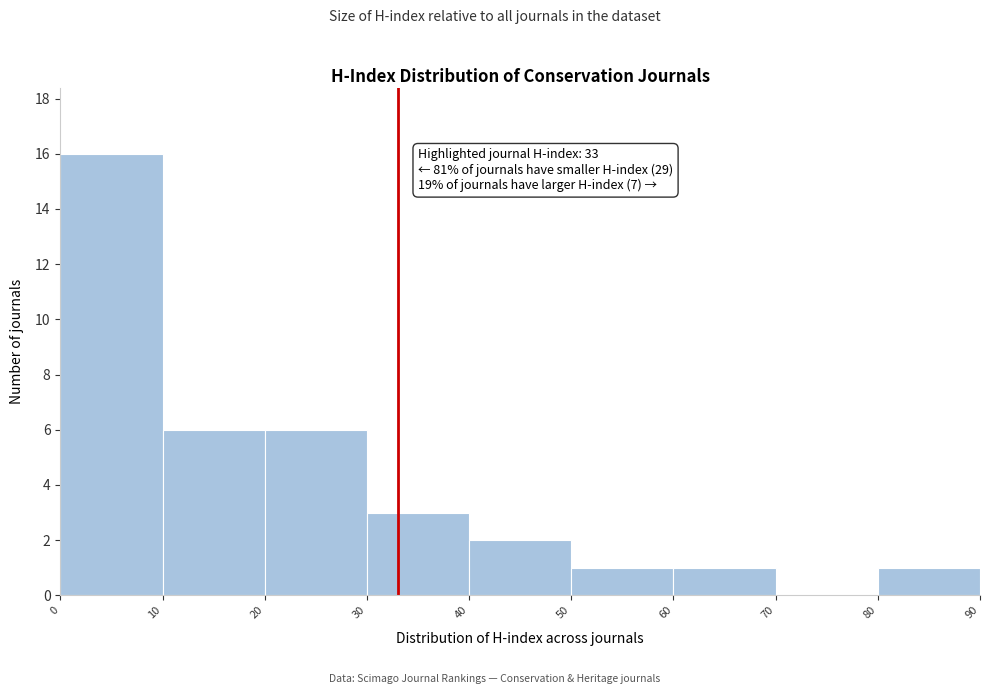

Which range on the x-axis has the tallest bar?

0 to 10